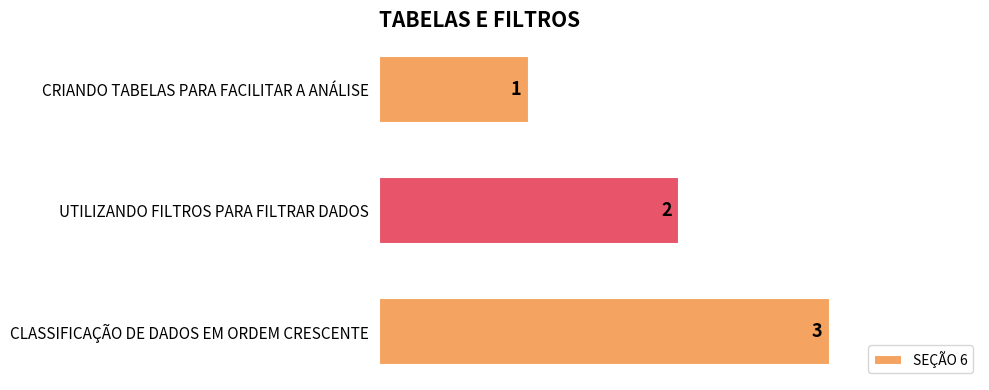

What is the minimum value shown in the chart?

1